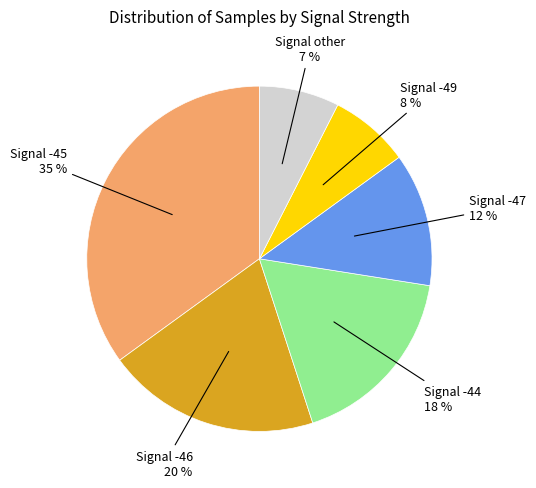

Is there any slice that represents more than half of the pie?

No